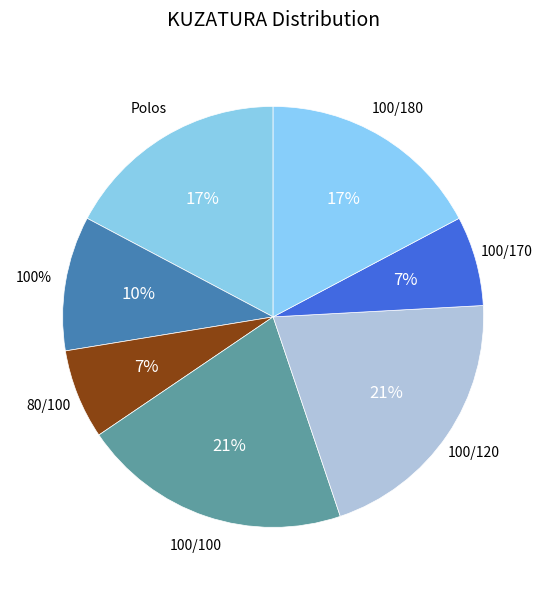

What percentage is NOT represented by 80/100?

93.1%